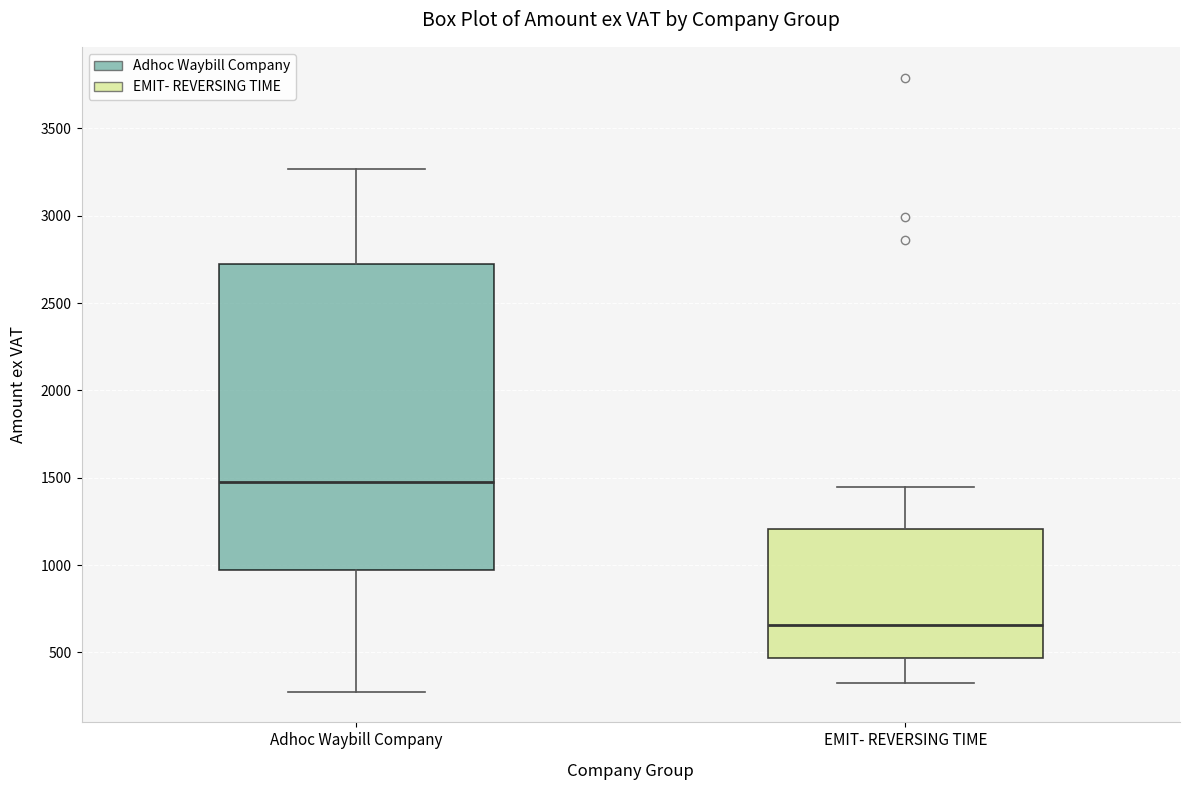

Where does the lower whisker of the box for Adhoc Waybill Company end on the y-axis? The values are not printed on the chart, so give them approximately, as read against the axis.

250